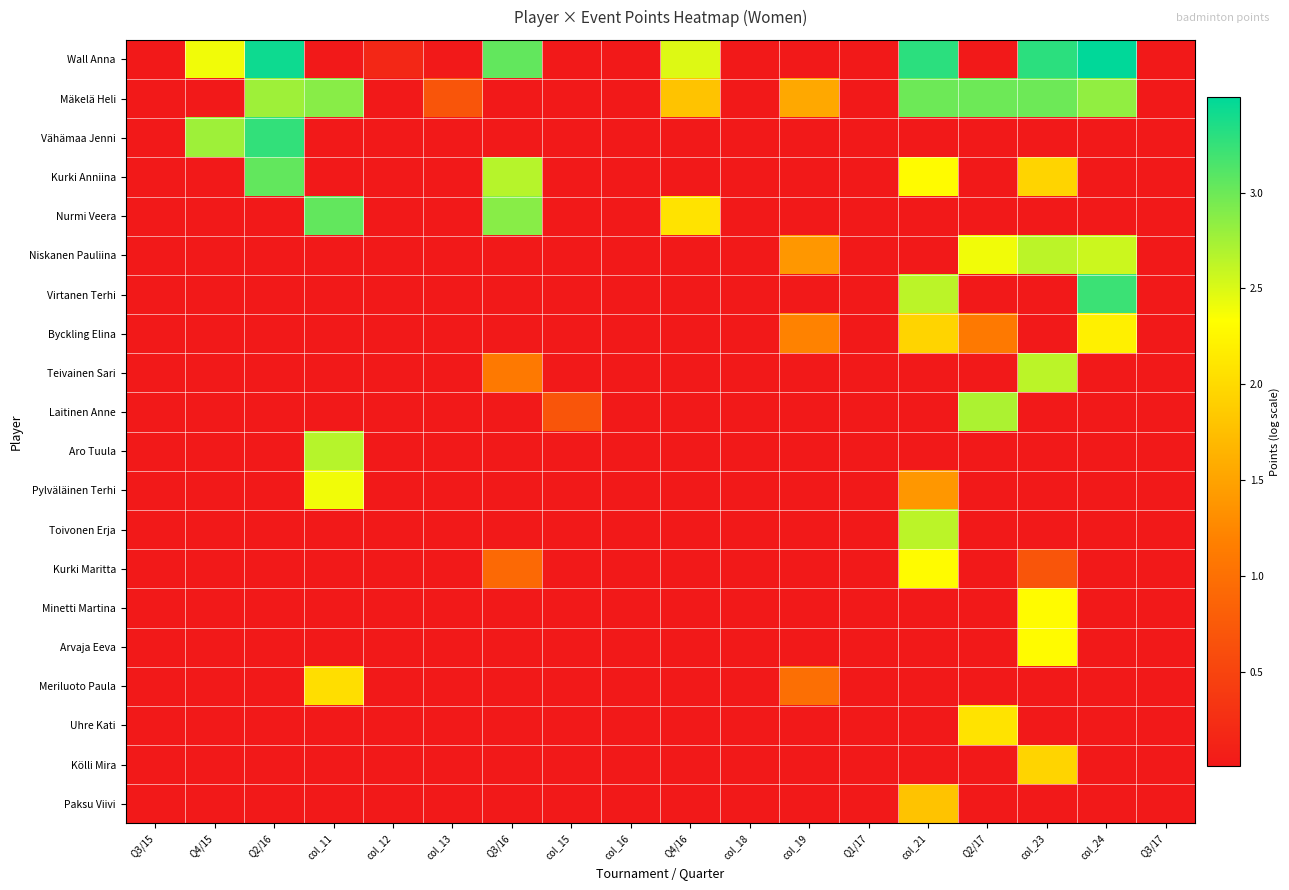

At which category is the sum across all series the highest?

col_21